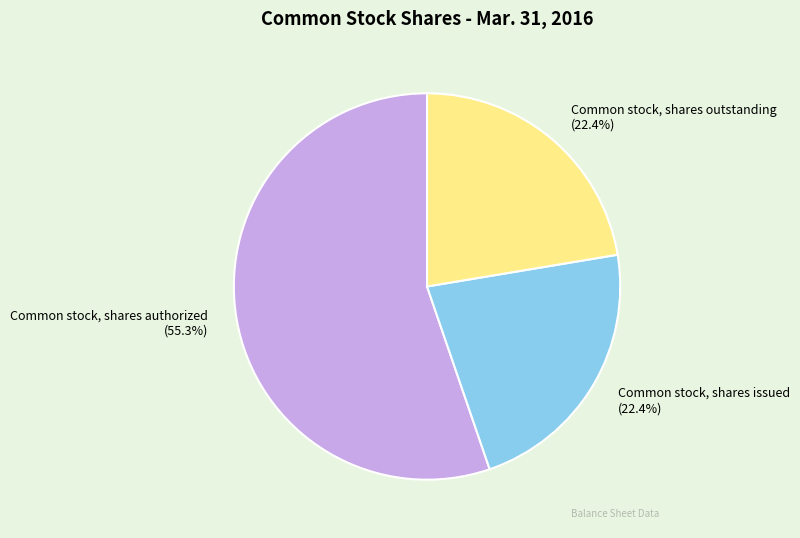

Which slice is the largest?

Common stock, shares authorized